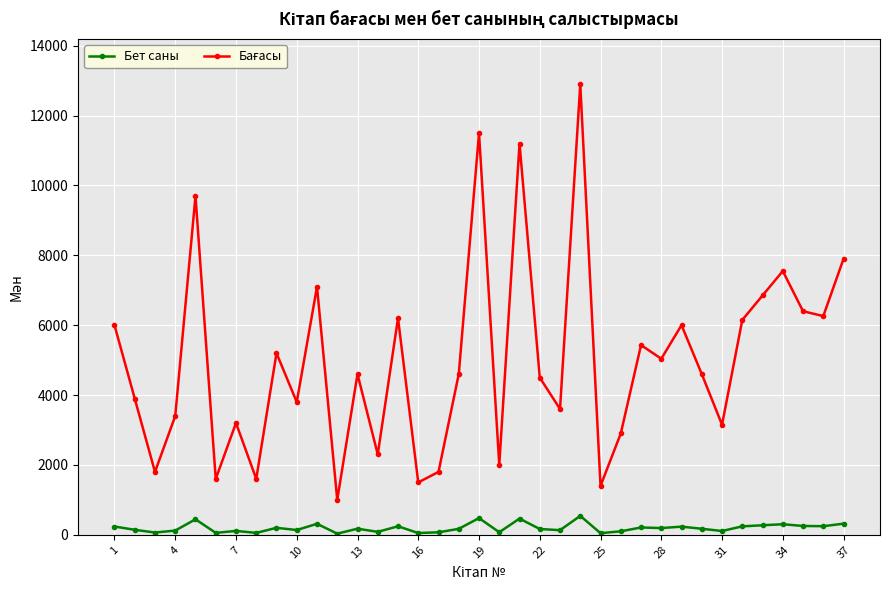

What is the maximum value shown in the chart?

12900